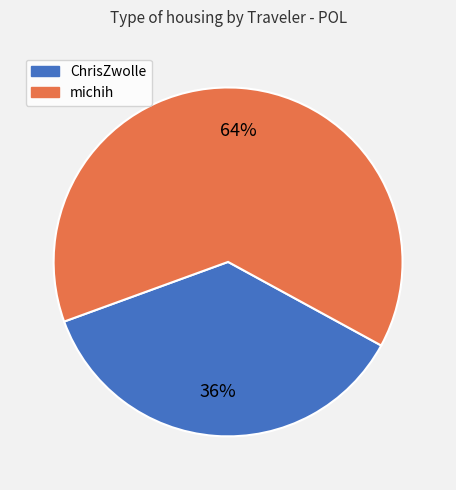

To the nearest percent, what is the average slice percentage?

50%